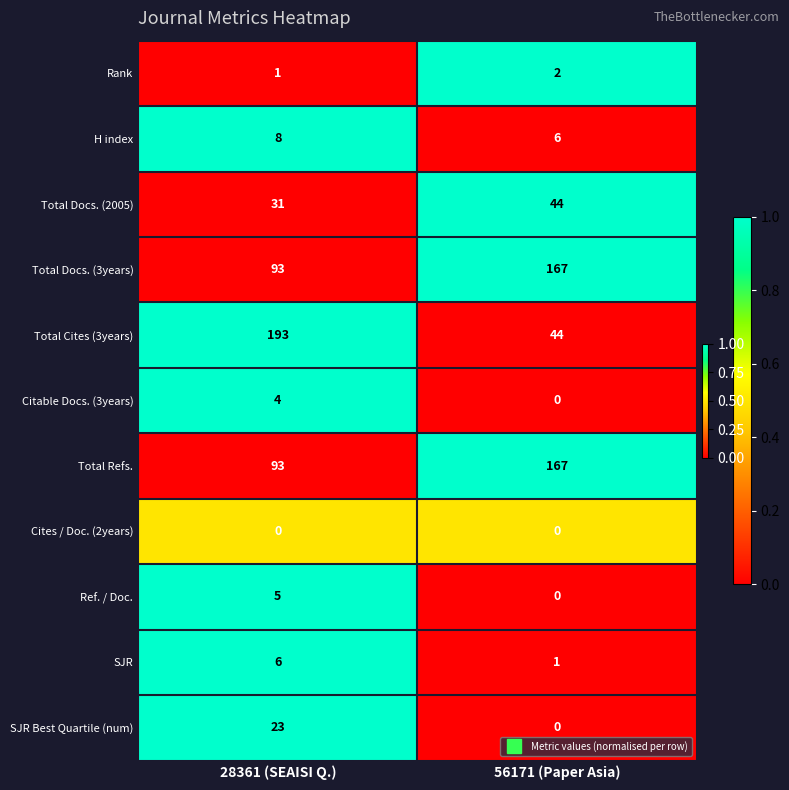

At which label does SJR reach its minimum?

56171 (Paper Asia)